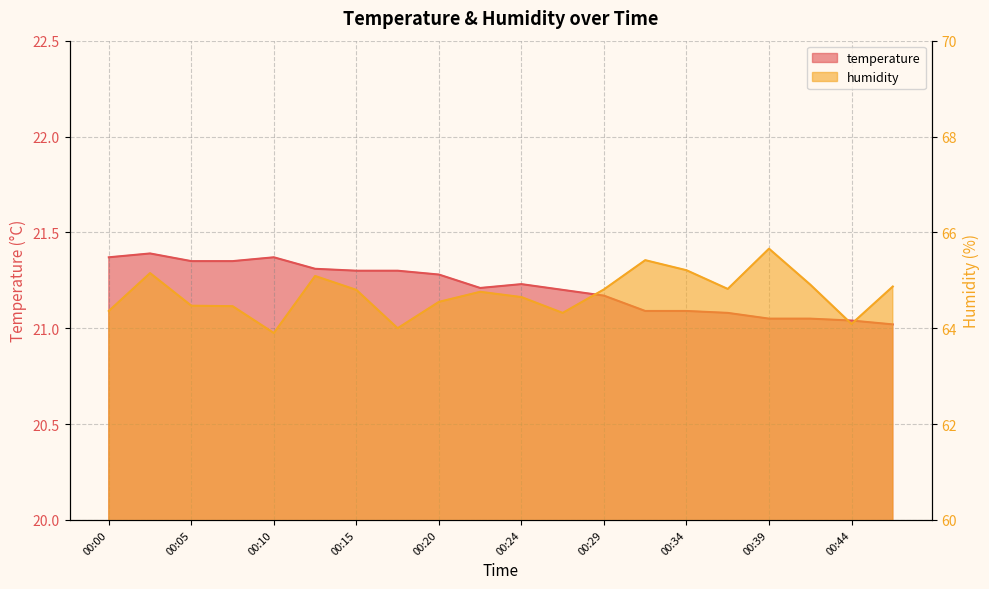

What is the total value across all series at 00:34?

86.3